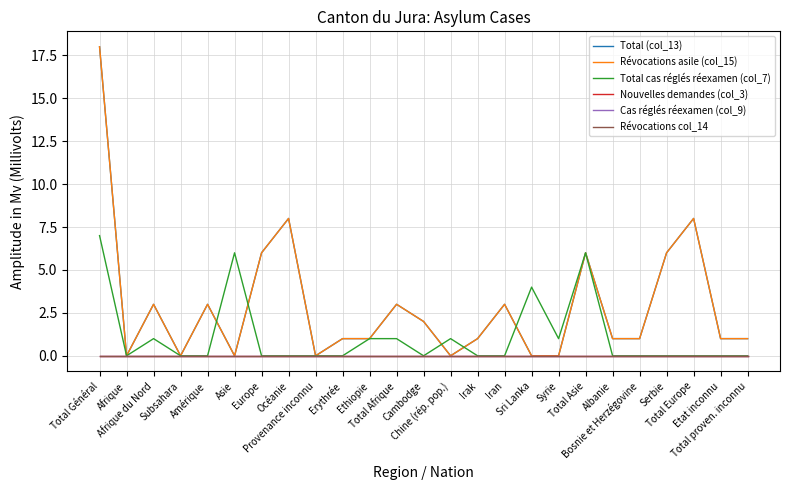

Does the chart display data point markers on the line(s)?

No